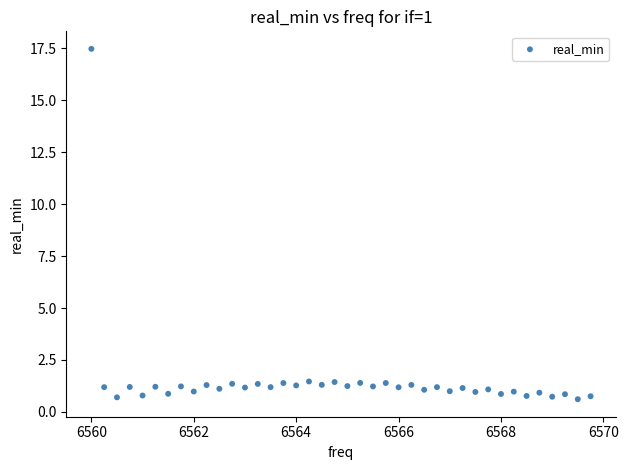

What is the range of Y values (max minus min)?

16.9